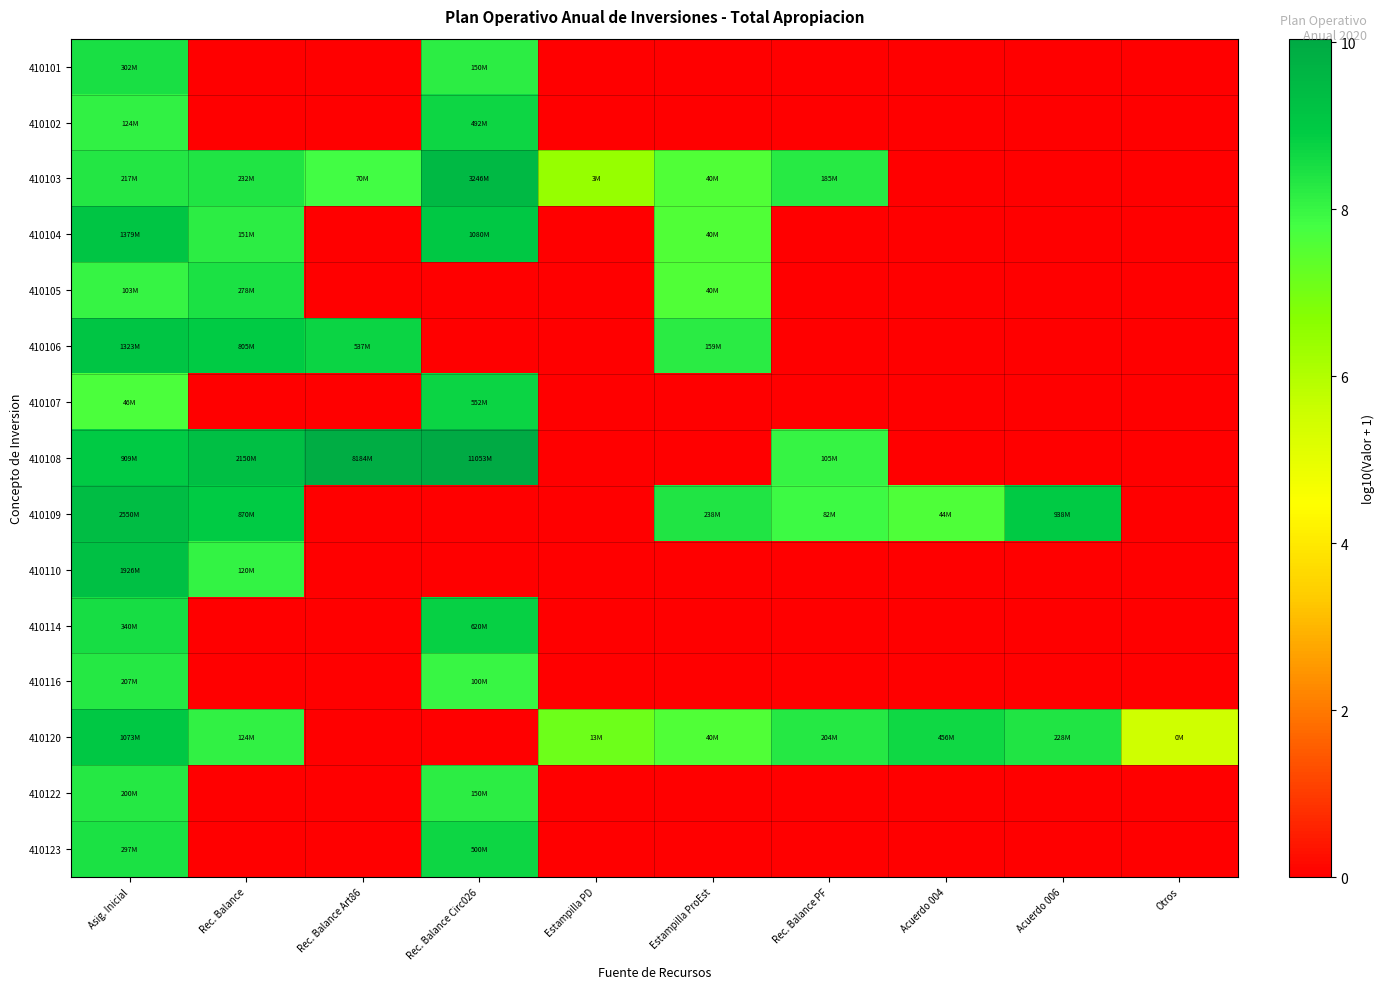

At how many categories does at least one series exceed 9?

4